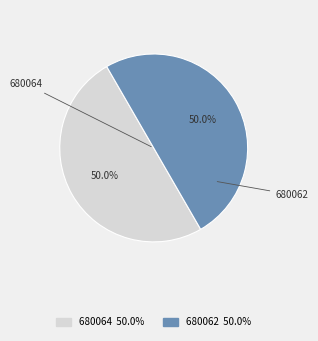

Count the number of slices in the pie.

2